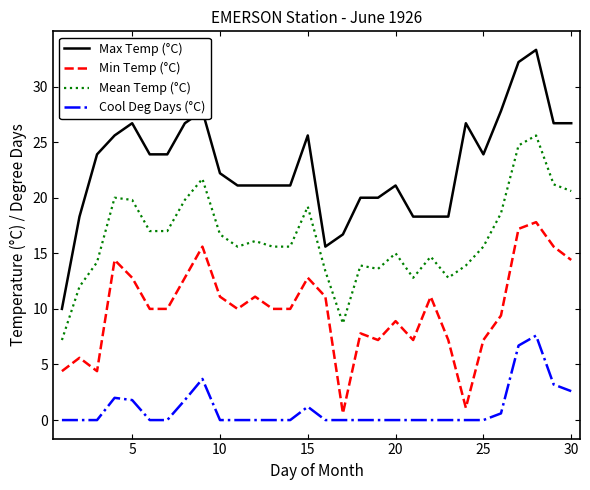

What is the greatest value displayed?

33.3